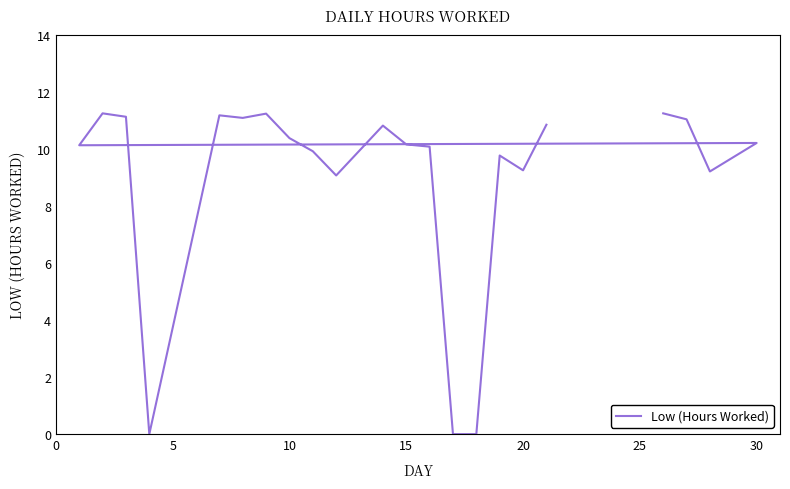

Is this an area chart (filled region under the line)?

No